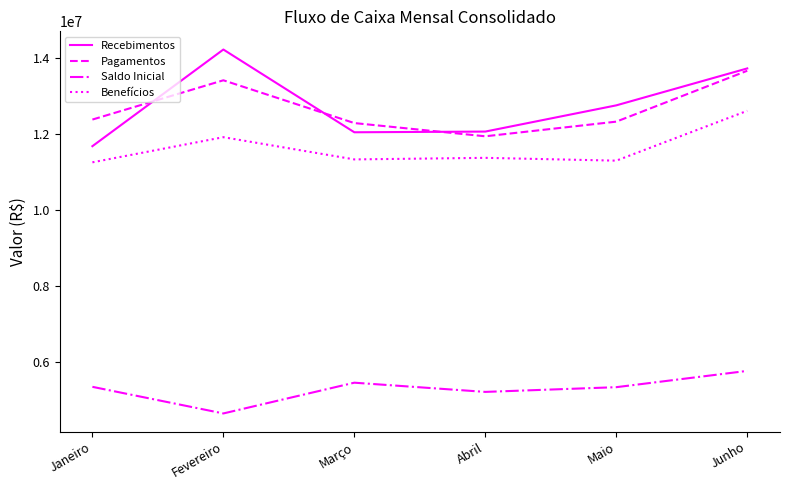

What is the spread (max minus min) of values at Maio?

7403205